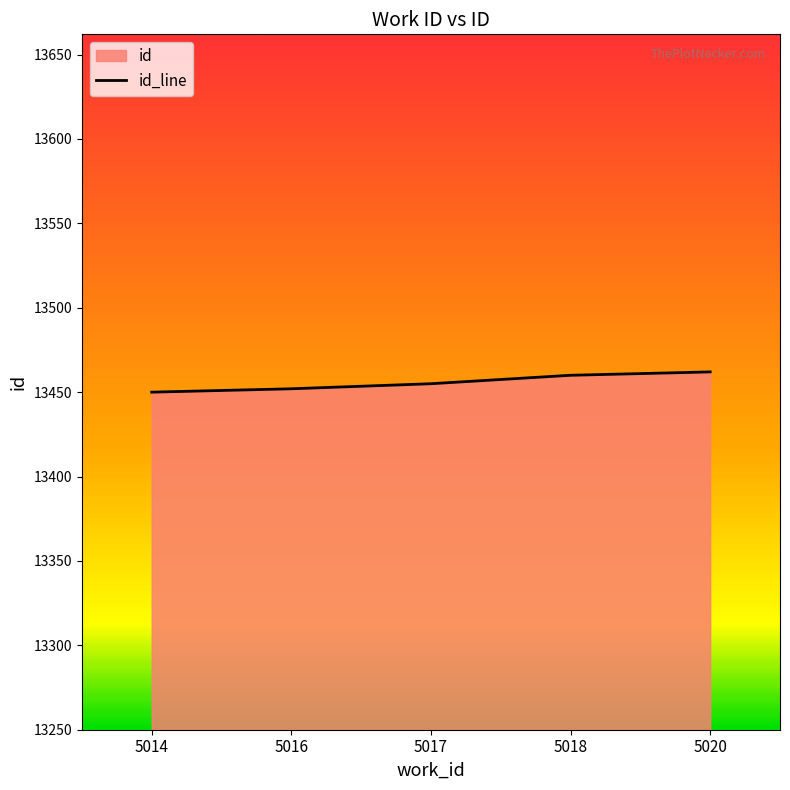

What is the difference between the maximum and minimum values?

12